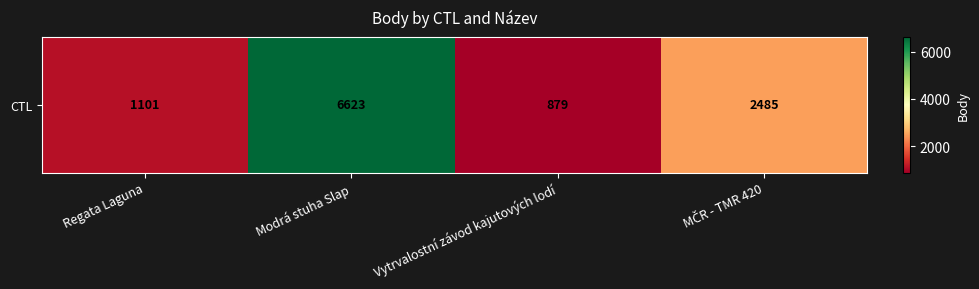

Reading left to right, what are all the values shown in this chart?

1101	6623	879	2485